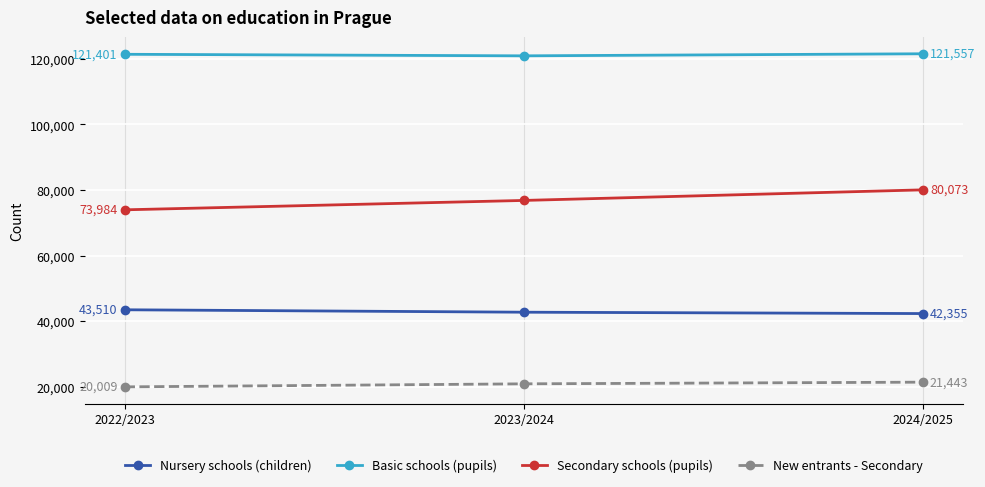

Is the value of Basic schools (pupils) at 2024/2025 greater than the value of Secondary schools (pupils) at 2024/2025?

Yes